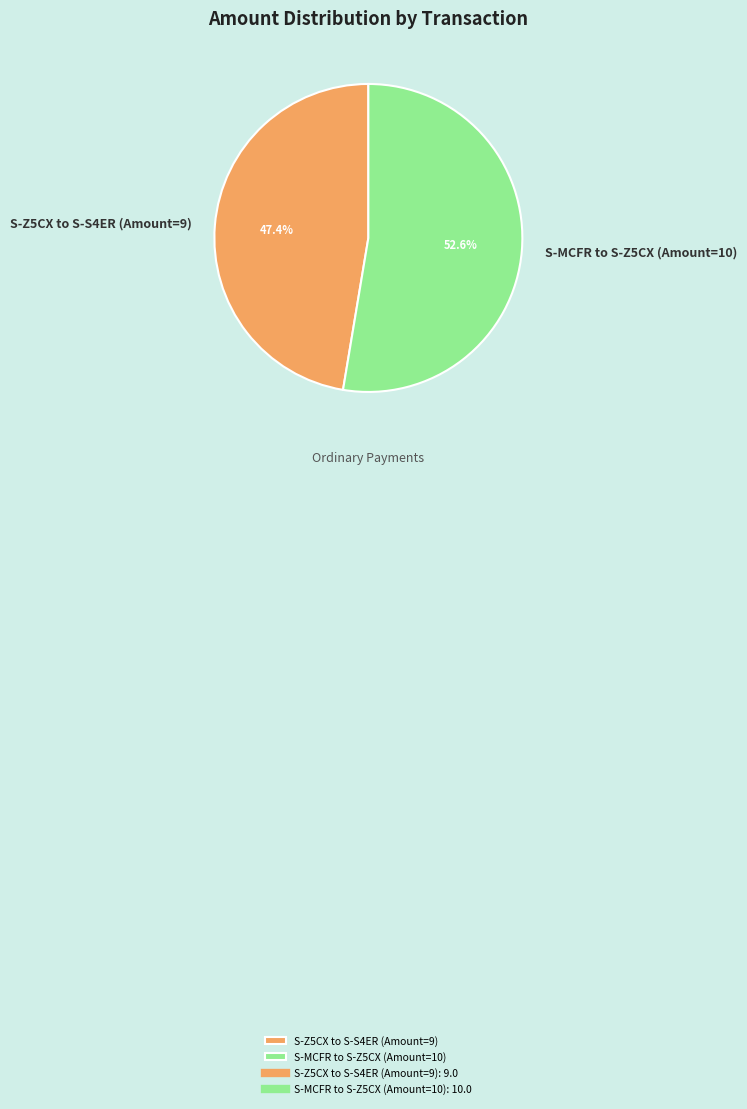

To the nearest percent, what percentage of the pie is S-MCFR to S-Z5CX (Amount=10)?

53%